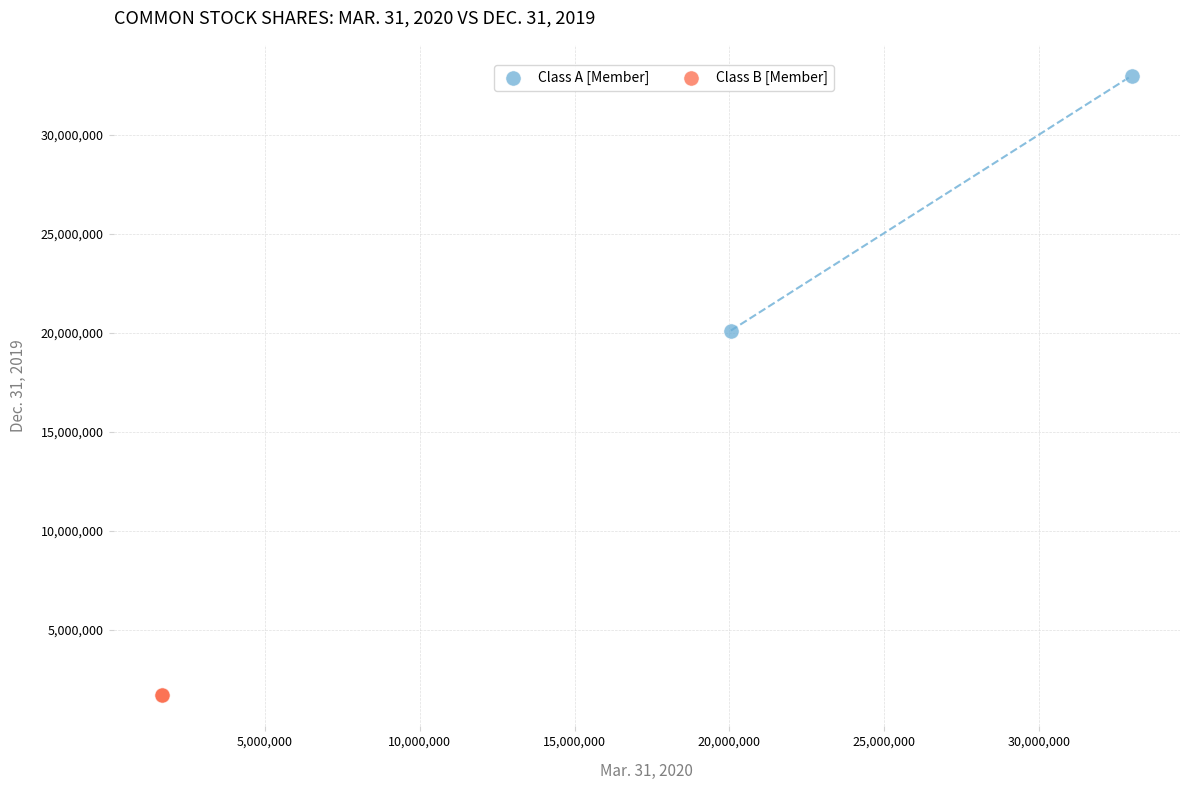

Which series reaches the maximum Y coordinate?

Class A [Member]